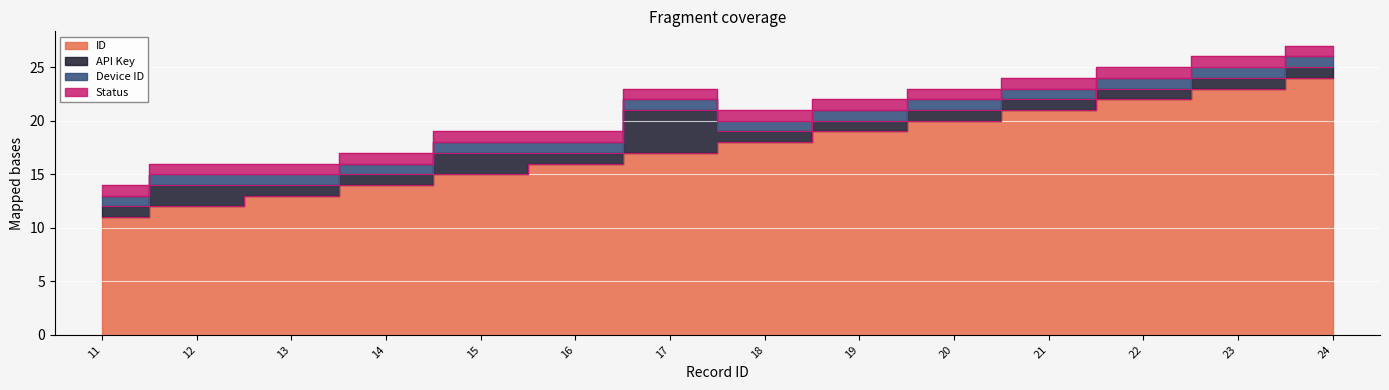

What is the difference between the API Key values at 12 and 20?

1